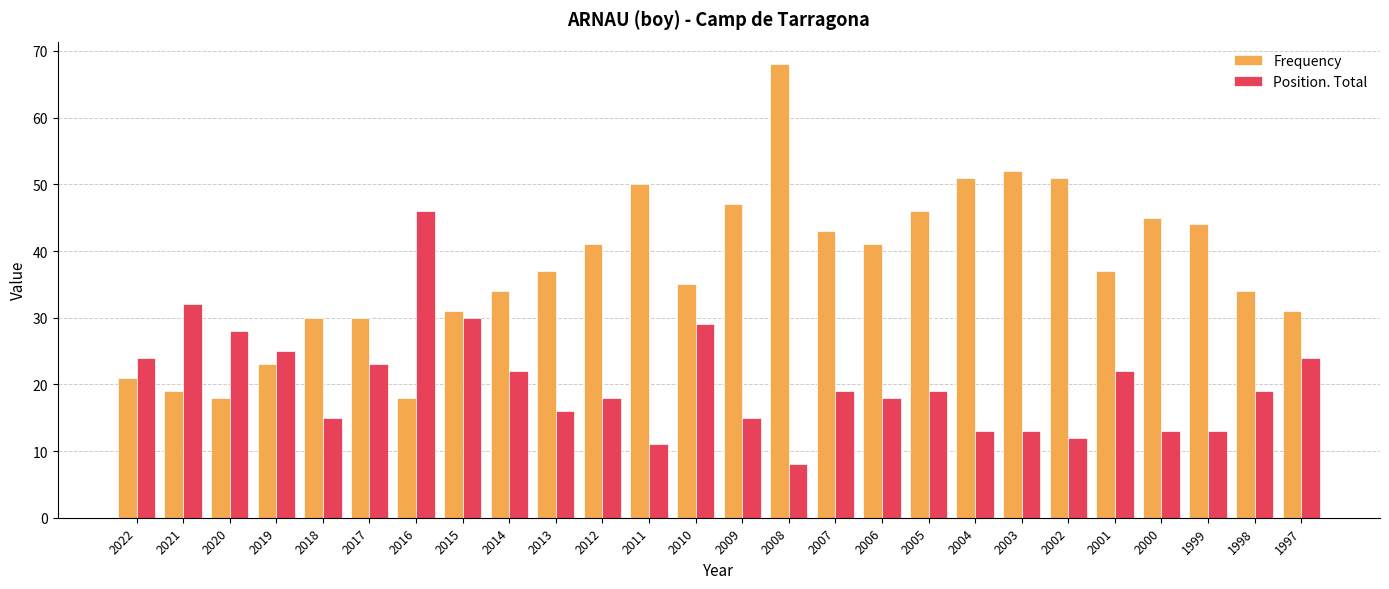

Does the chart contain any negative values?

No